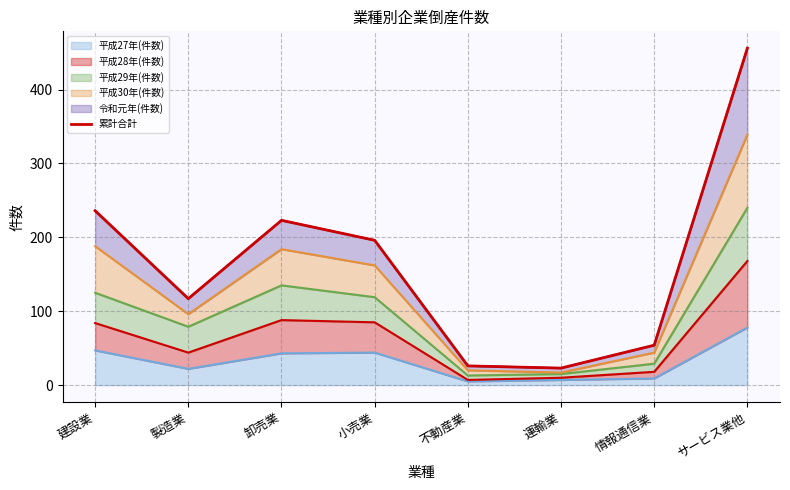

What is the label of the 6th point from the left?

運輸業